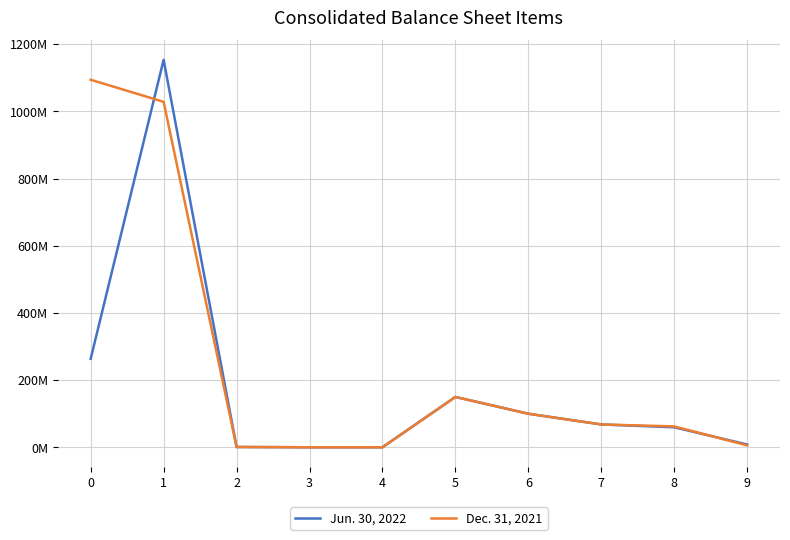

True or false: Jun. 30, 2022 has more than 0 interior local peaks.

True